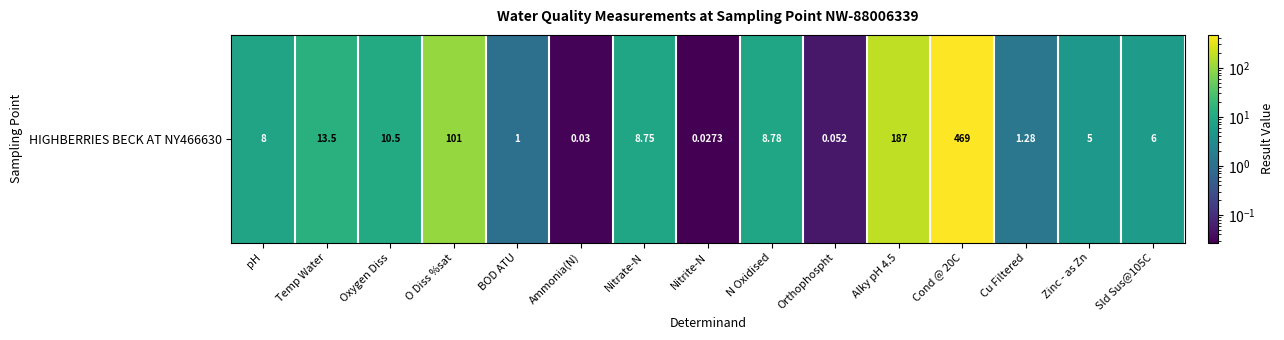

True or false: the data shows 10.5 at Oxygen Diss.

True